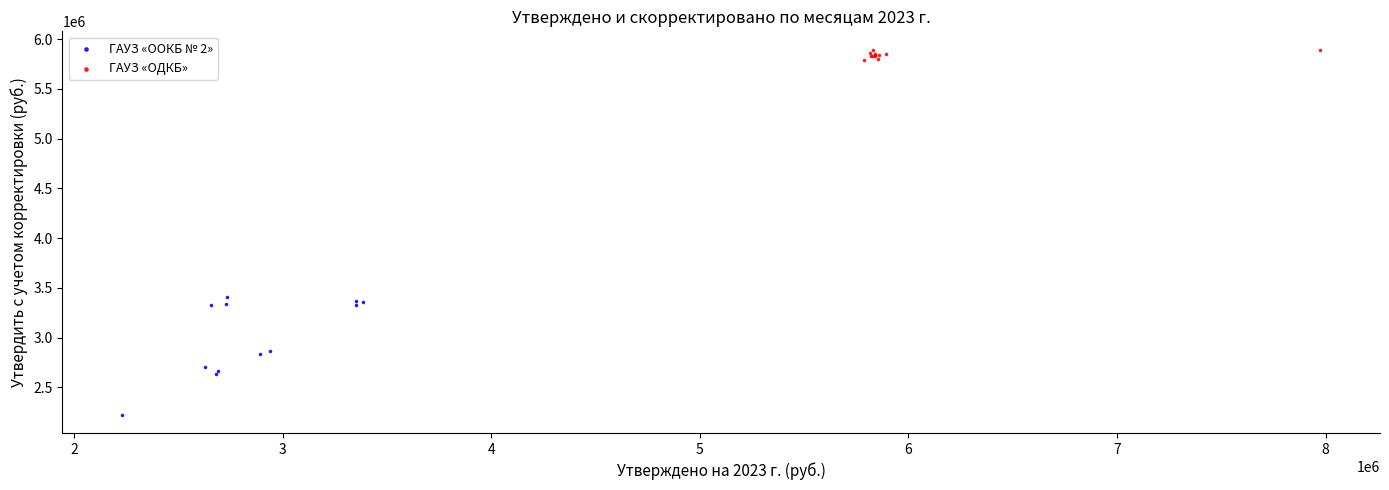

Which series has the widest spread of Y values?

ГАУЗ «OOКБ № 2»